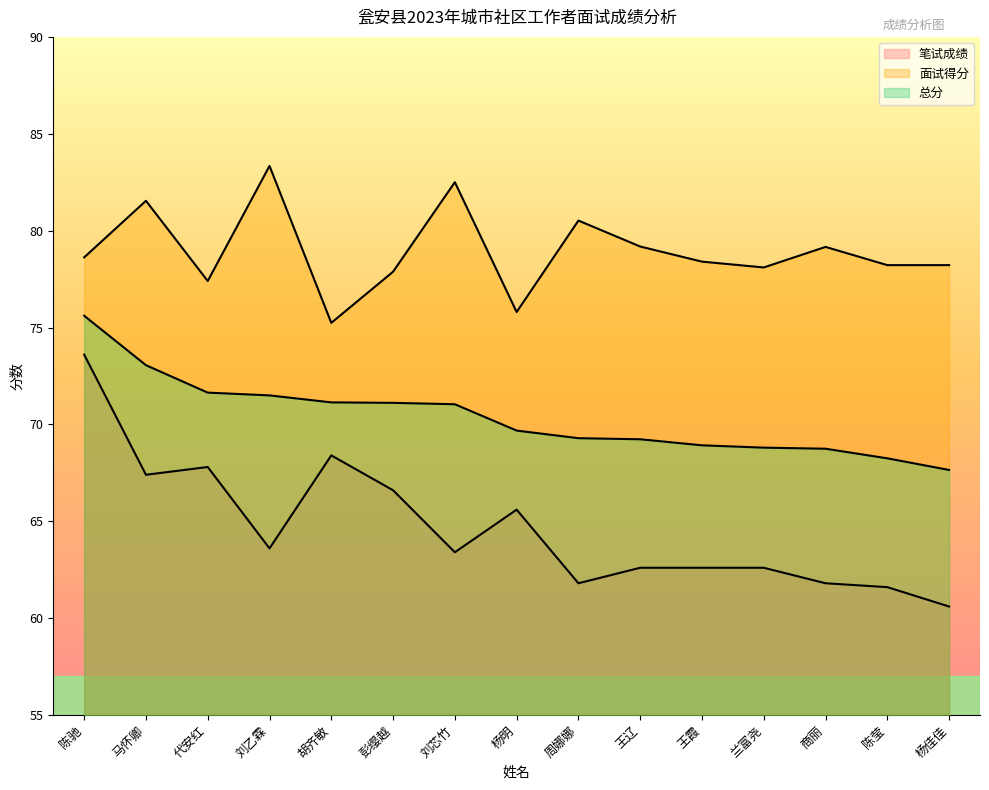

What position from the right is 兰富尧?

4